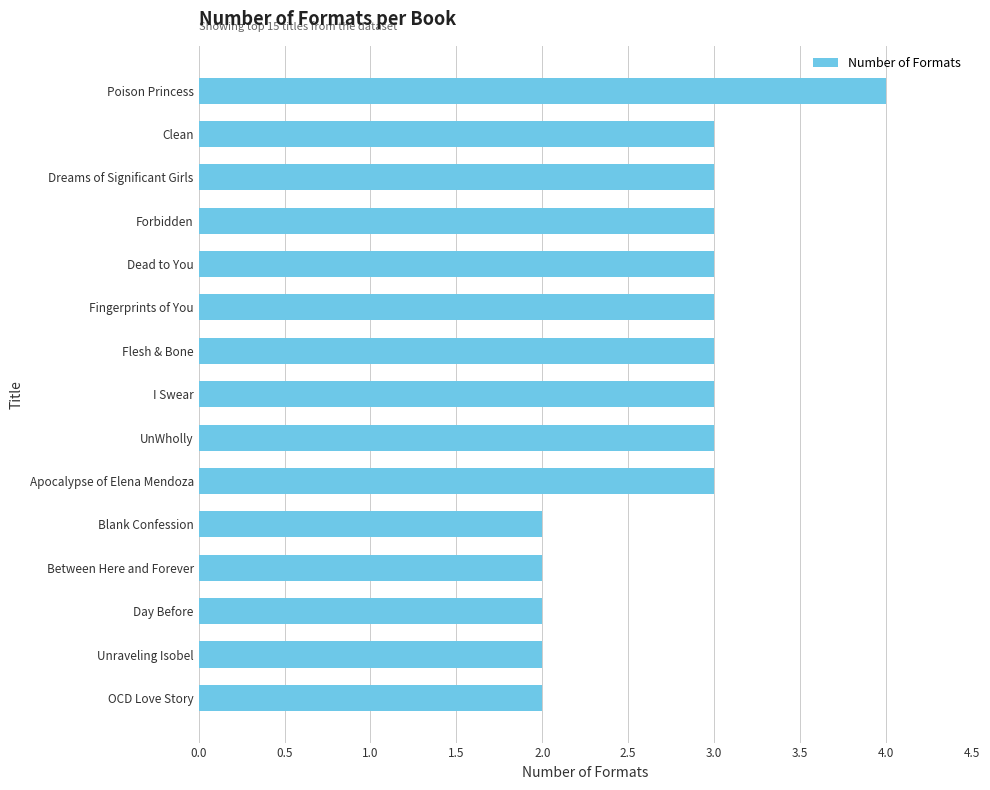

The chart shows a value of 2 at Blank Confession. True or false?

True